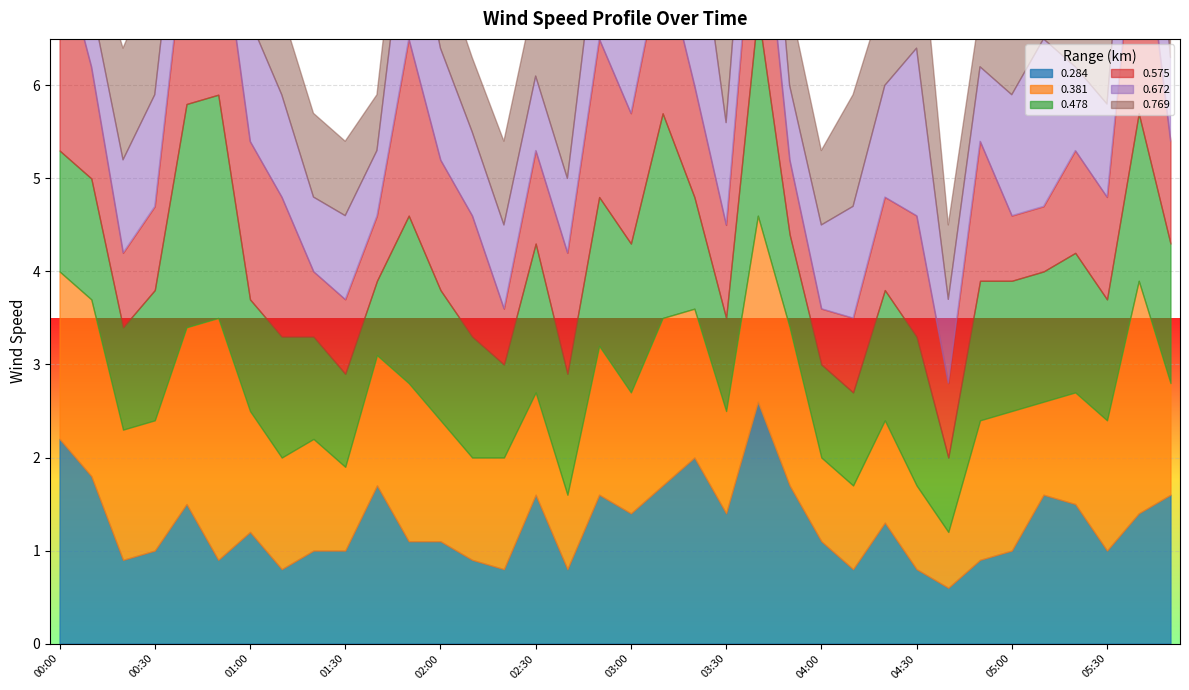

What is the difference between the maximum and second lowest values in the 0.284 series?

1.8